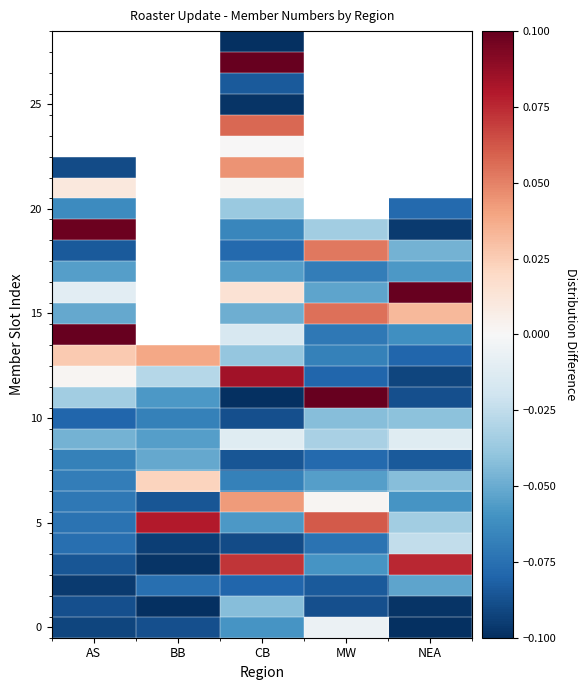

What is the spread (max minus min) of values at NEA?

0.2